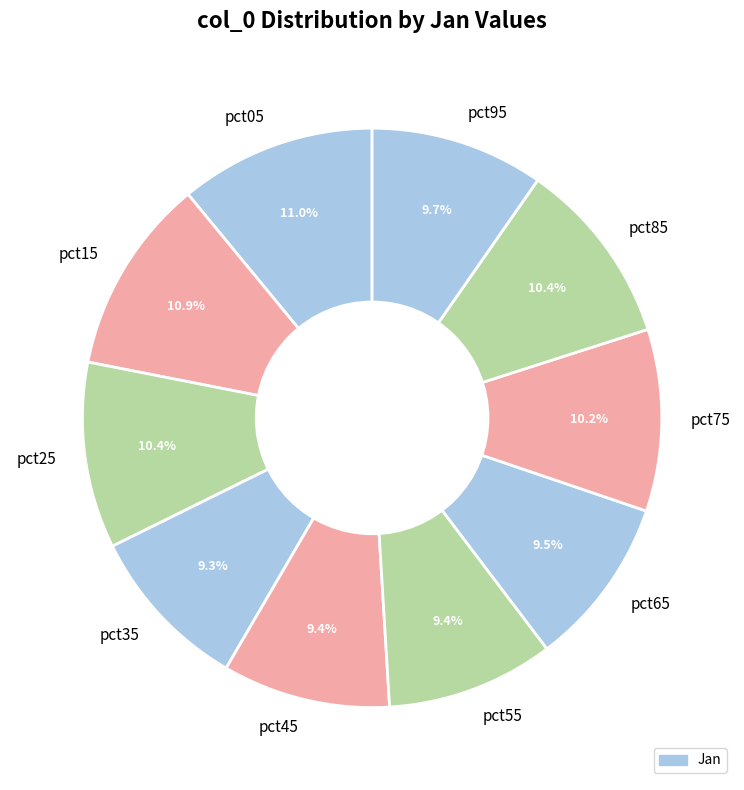

The pct85 slice represents 19% of the pie. True or false?

False